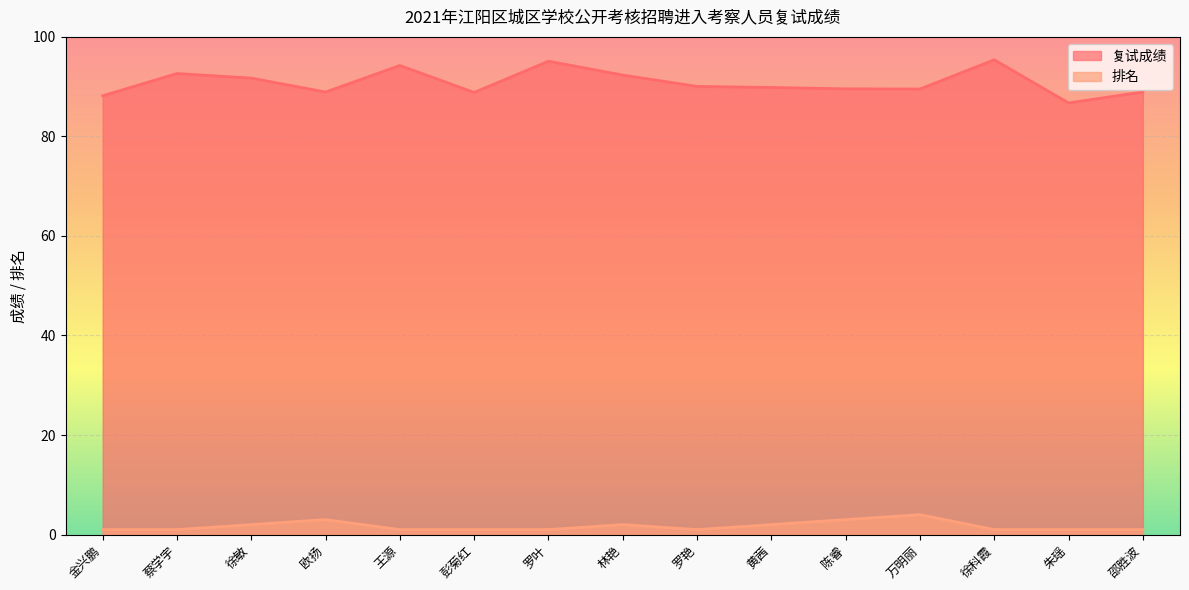

What is the average value of the 排名 series?

1.7